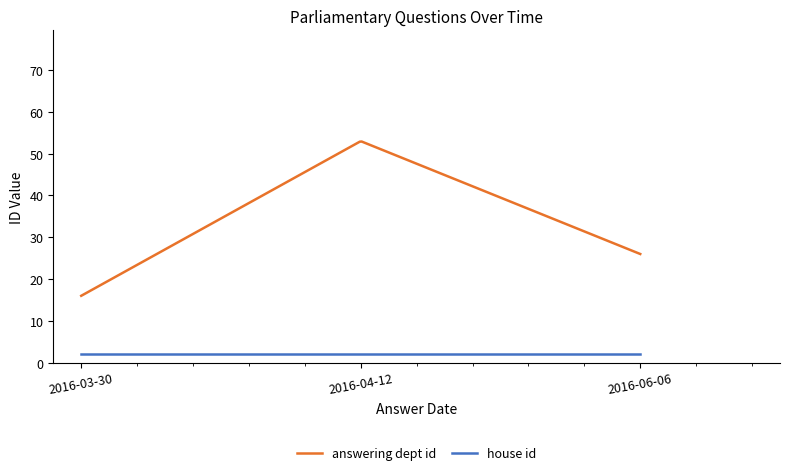

What is the greatest value displayed?

52.9